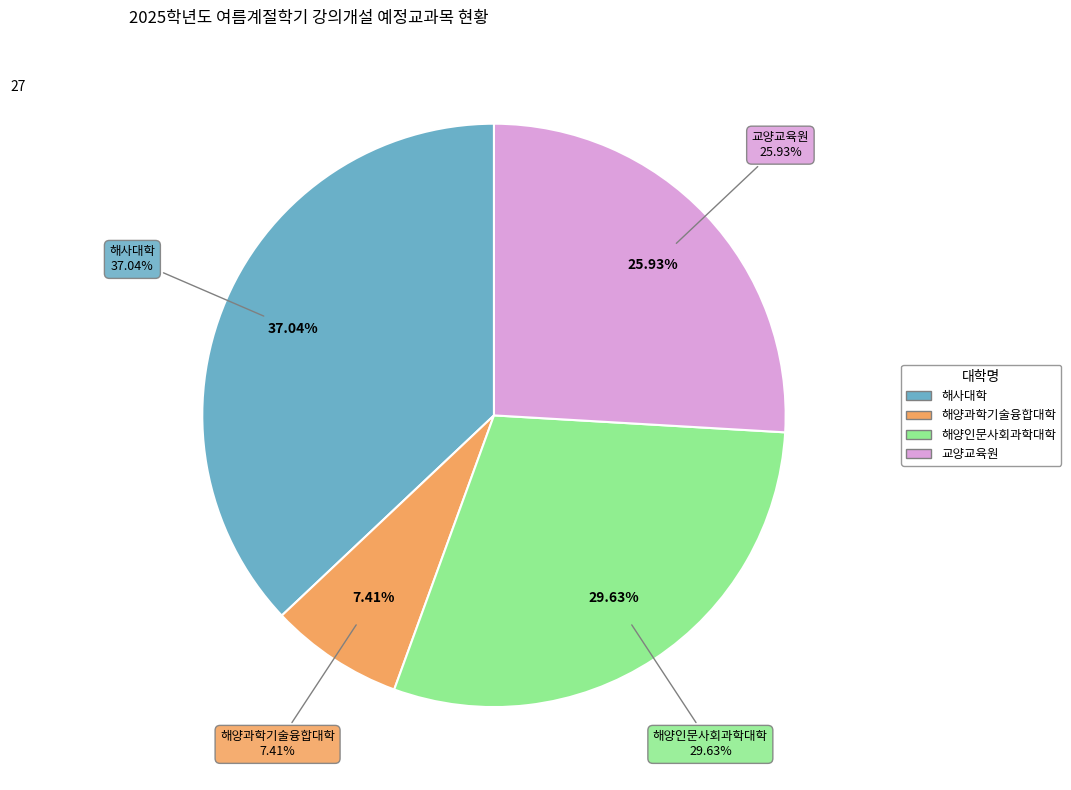

To the nearest percent, what is the average slice percentage?

25%